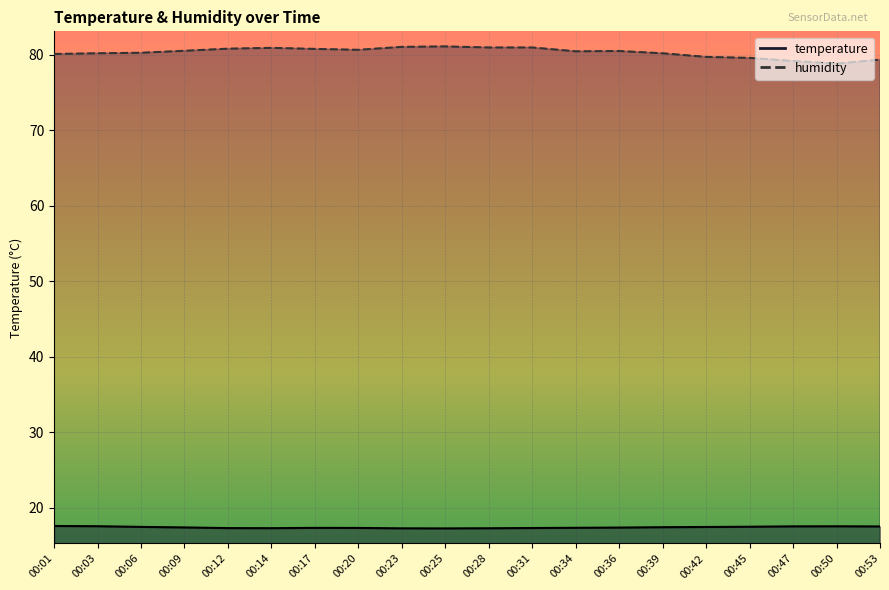

The humidity series shows 79.4 at 00:53. True or false?

True